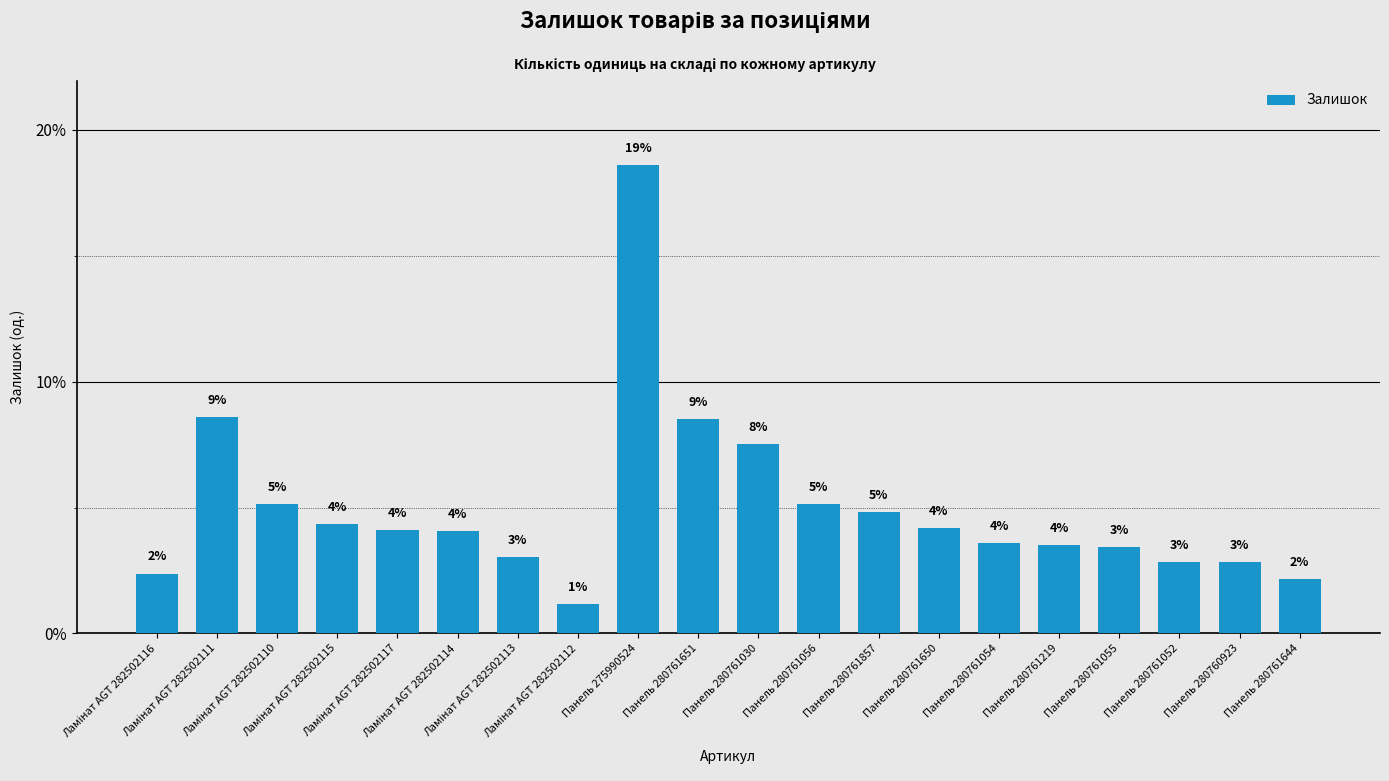

Reading left to right, list all the values displayed in this chart.

Ламінат AGT 282502116=2.4	Ламінат AGT 282502111=8.6	Ламінат AGT 282502110=5.2	Ламінат AGT 282502115=4.4	Ламінат AGT 282502117=4.1	Ламінат AGT 282502114=4.1	Ламінат AGT 282502113=3.0	Ламінат AGT 282502112=1.2	Панель 275990524=18.6	Панель 280761651=8.5	Панель 280761030=7.5	Панель 280761056=5.1	Панель 280761857=4.8	Панель 280761650=4.2	Панель 280761054=3.6	Панель 280761219=3.5	Панель 280761055=3.4	Панель 280761052=2.9	Панель 280760923=2.9	Панель 280761644=2.2